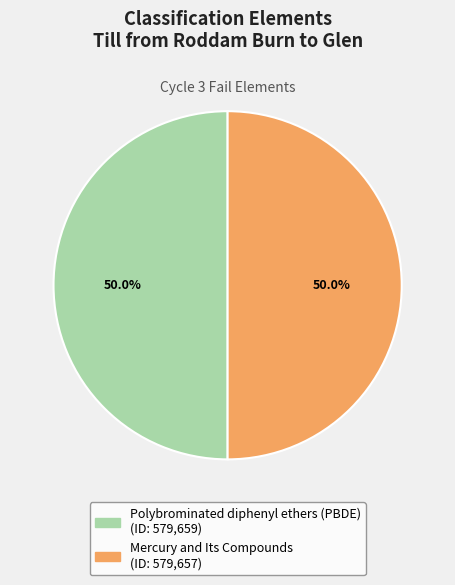

Approximately how many times larger is the value at Mercury and Its Compounds compared to Polybrominated diphenyl ethers (PBDE)?

1.0